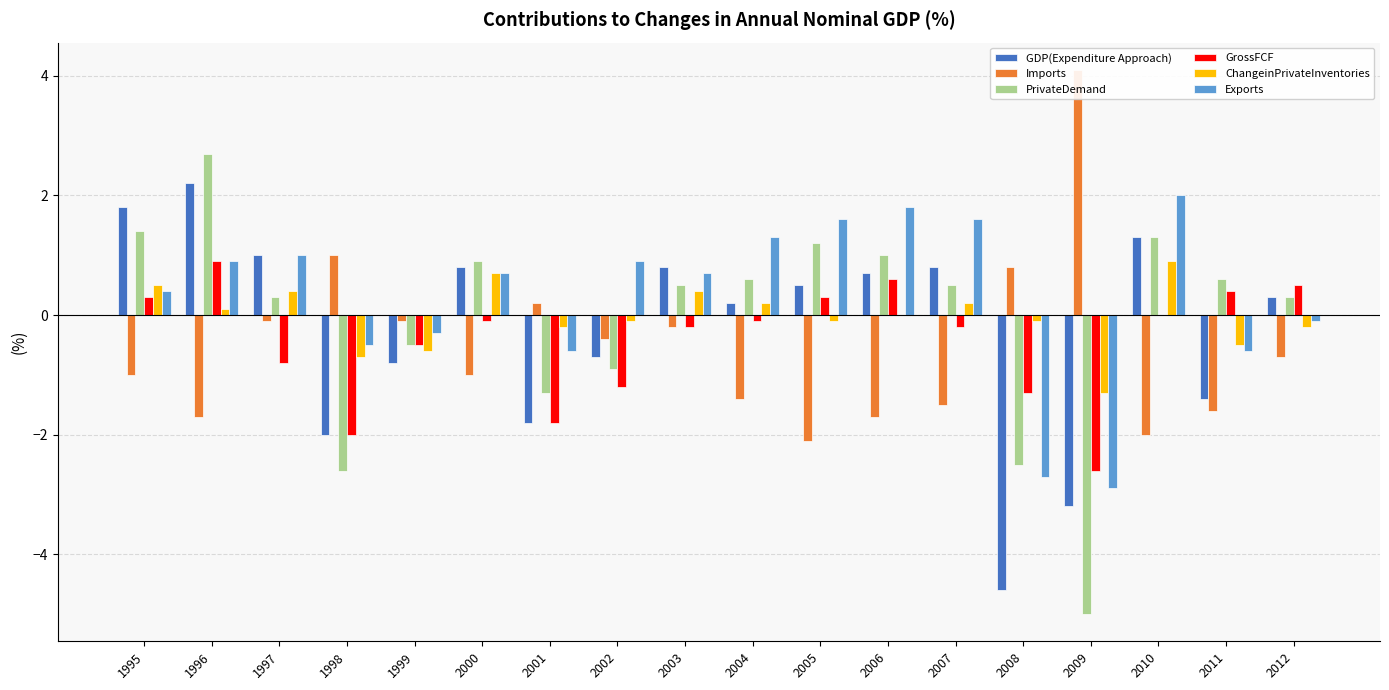

The ChangeinPrivateInventories series shows 0.5 at 1995. True or false?

True